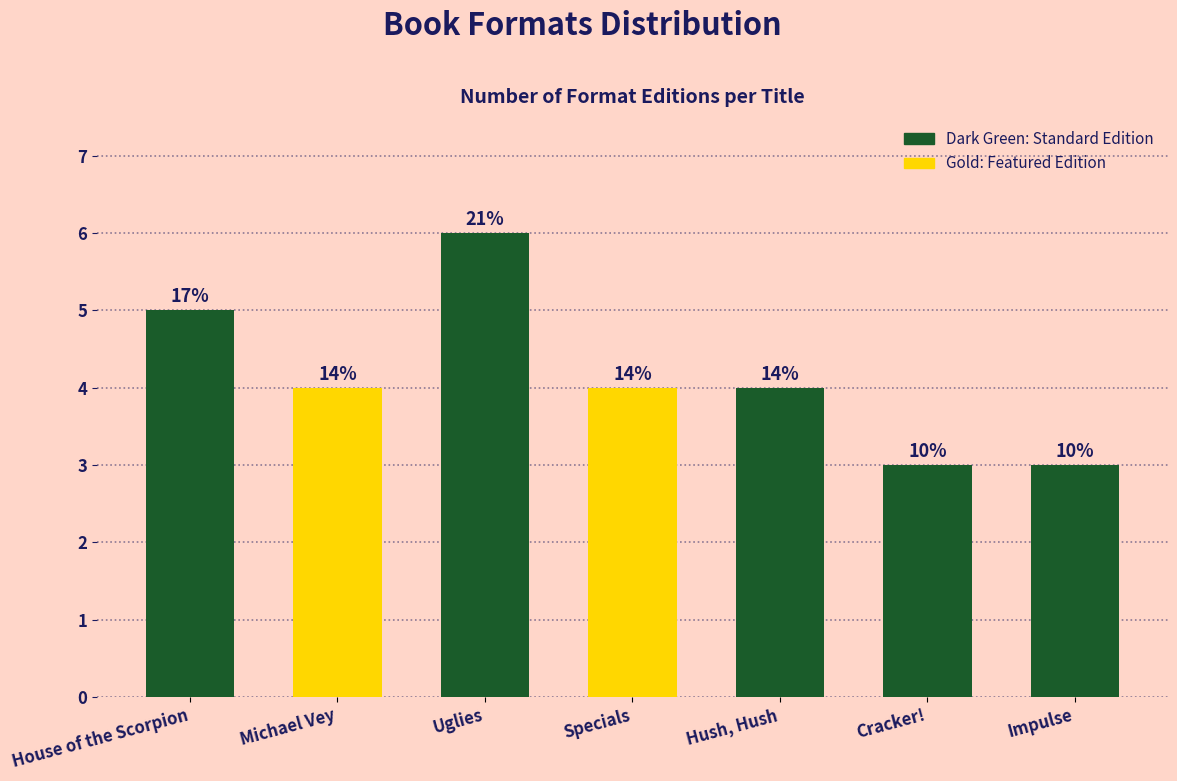

How many bars are there in total?

7